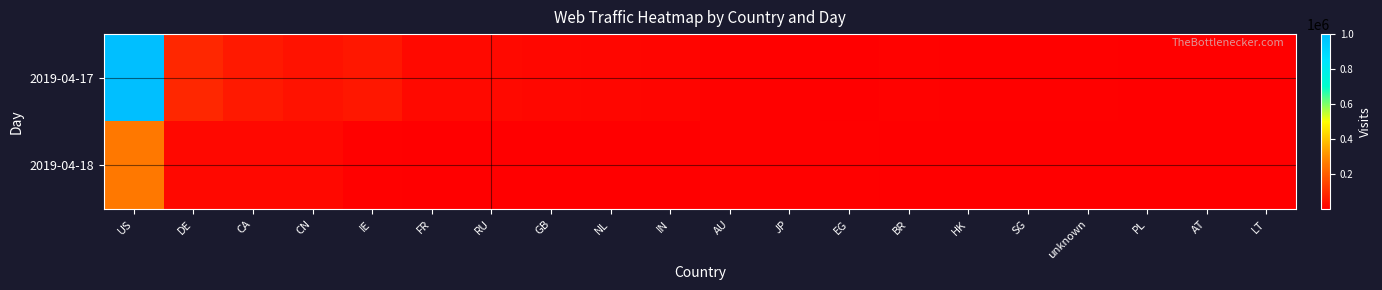

Which series has the largest total across all categories?

2019-04-17